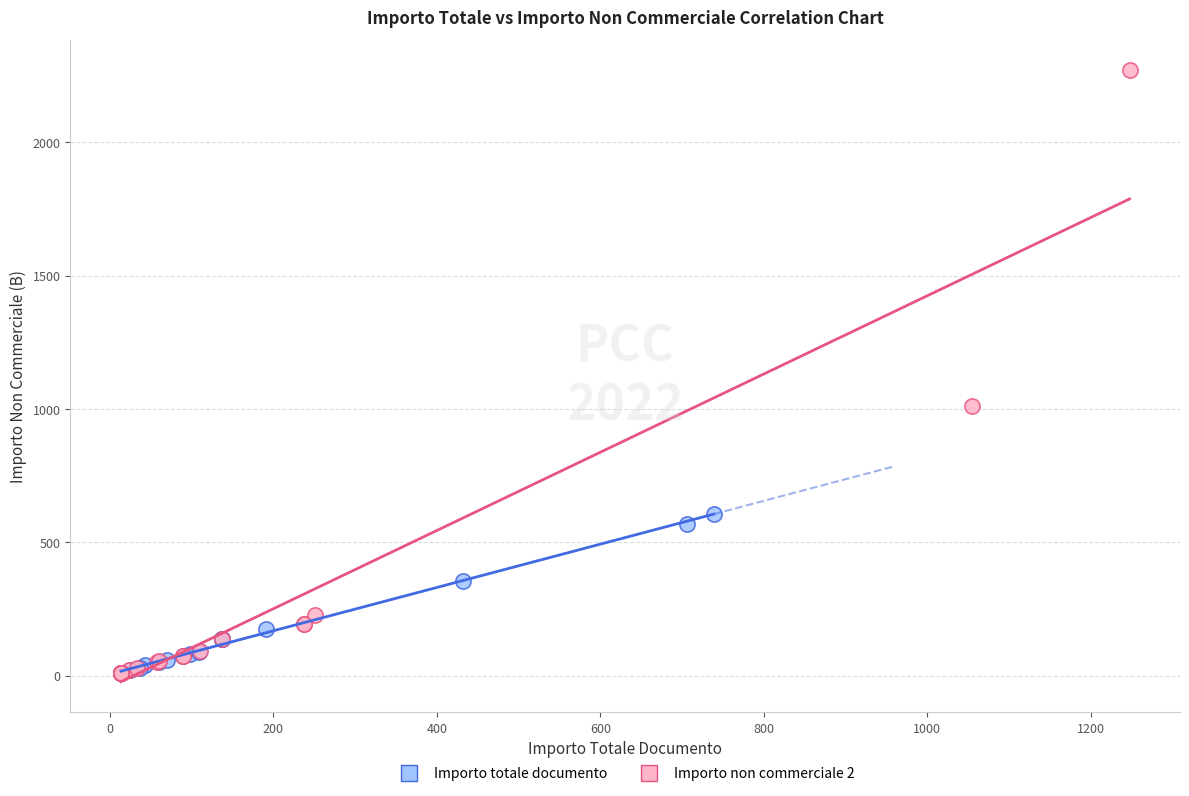

Which series contains the highest Y value?

Importo non commerciale 2